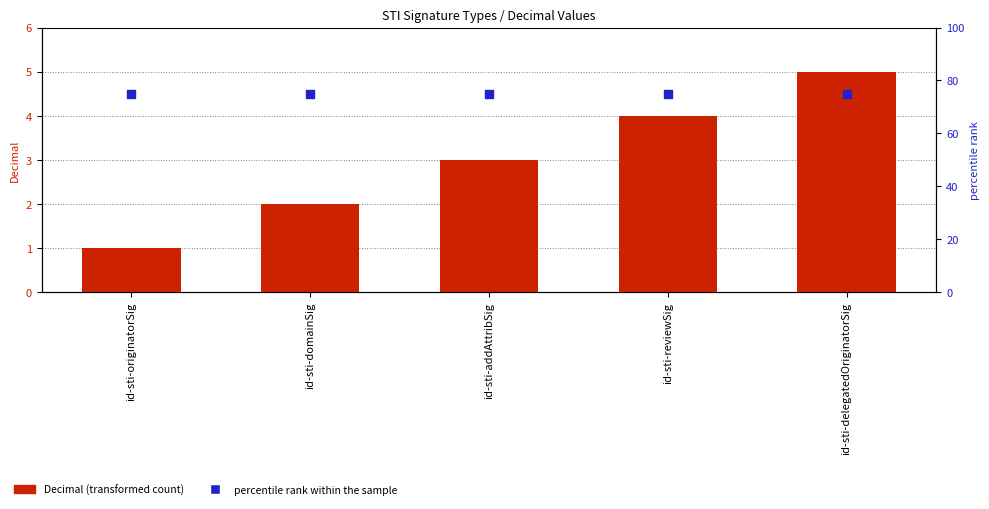

Which series has the largest total across all categories?

percentile rank within the sample